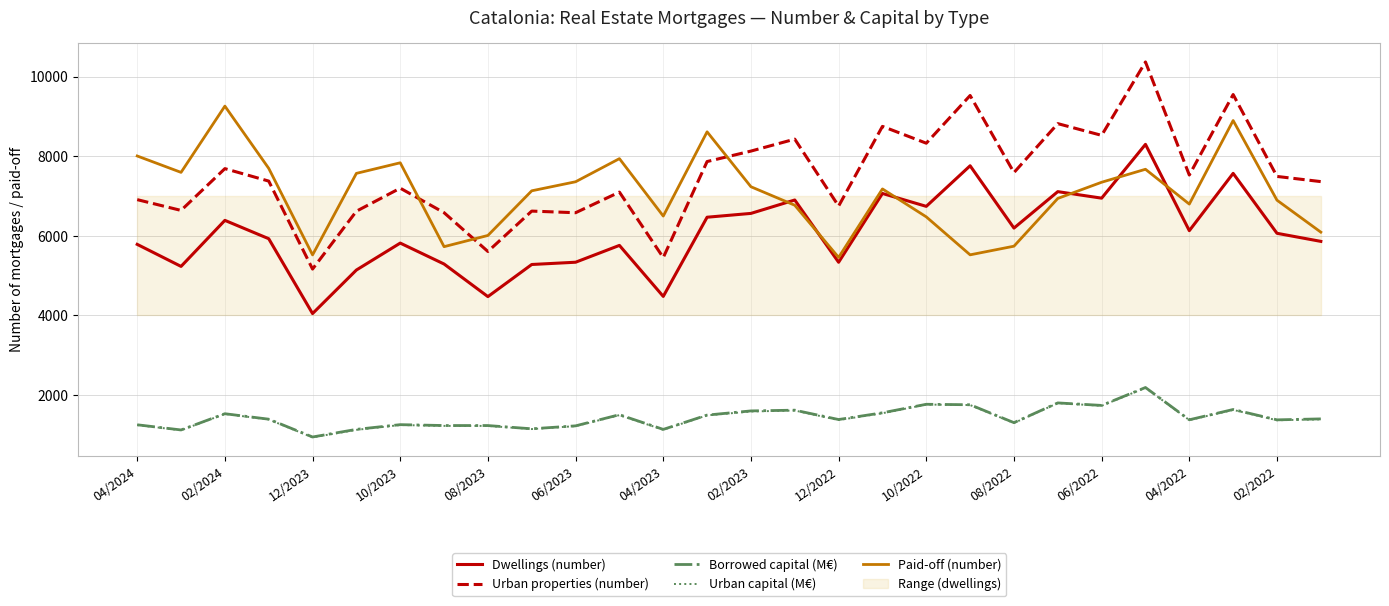

What is the minimum value for Paid-off (number)?

5457.0